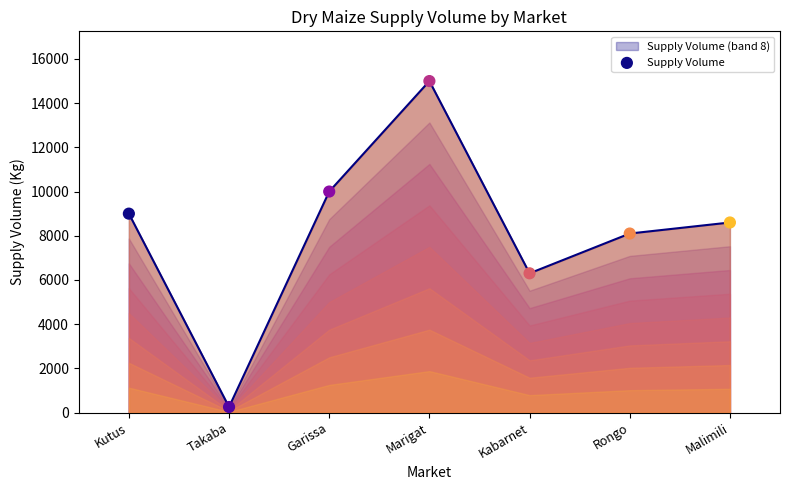

Between Takaba and Malimili, which is larger?

Malimili